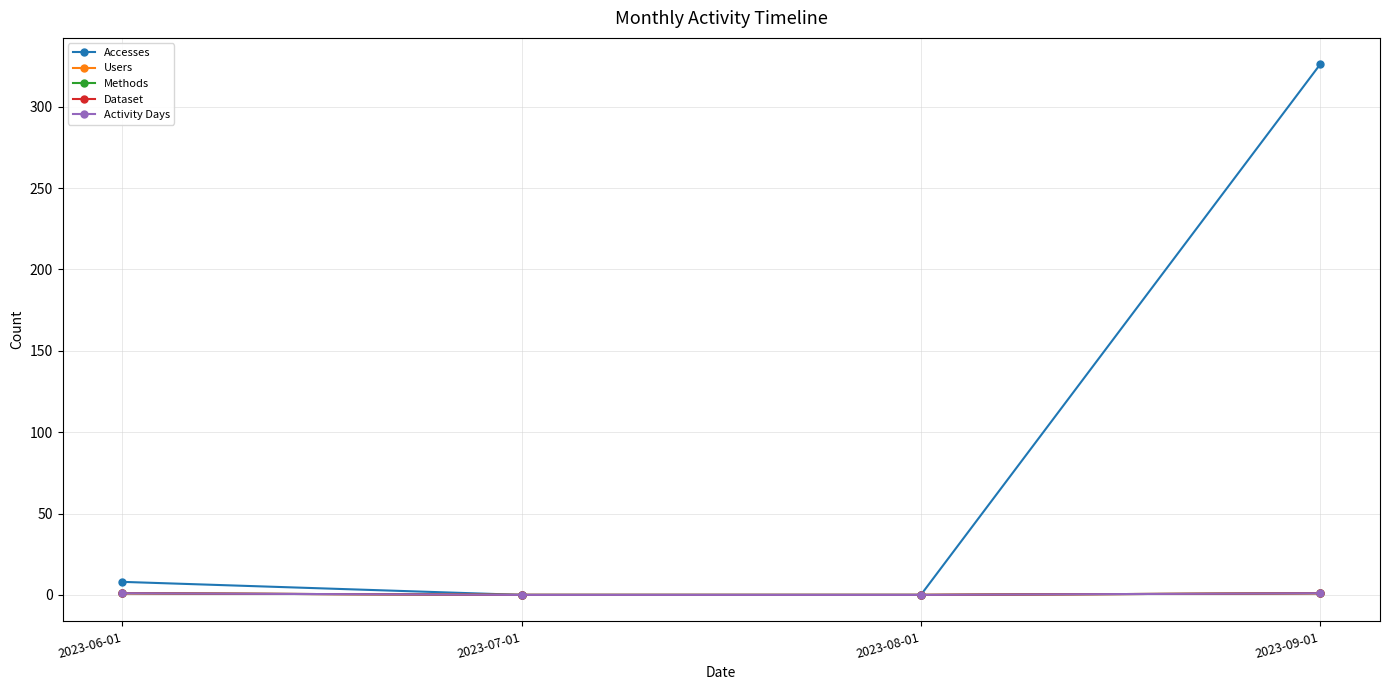

List the series in order of their peak value, highest first.

Accesses, Users, Methods, Dataset, Activity Days